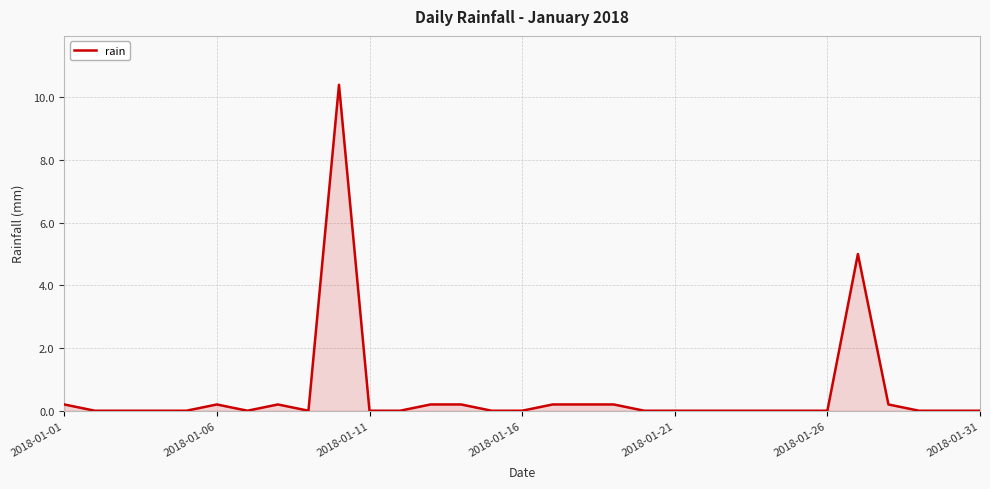

True or false: the data has more than 1 interior local peaks.

True